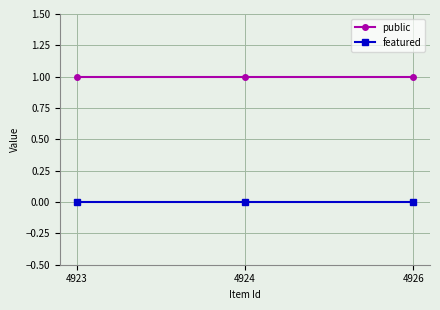

Is this an area chart (filled region under the line)?

No